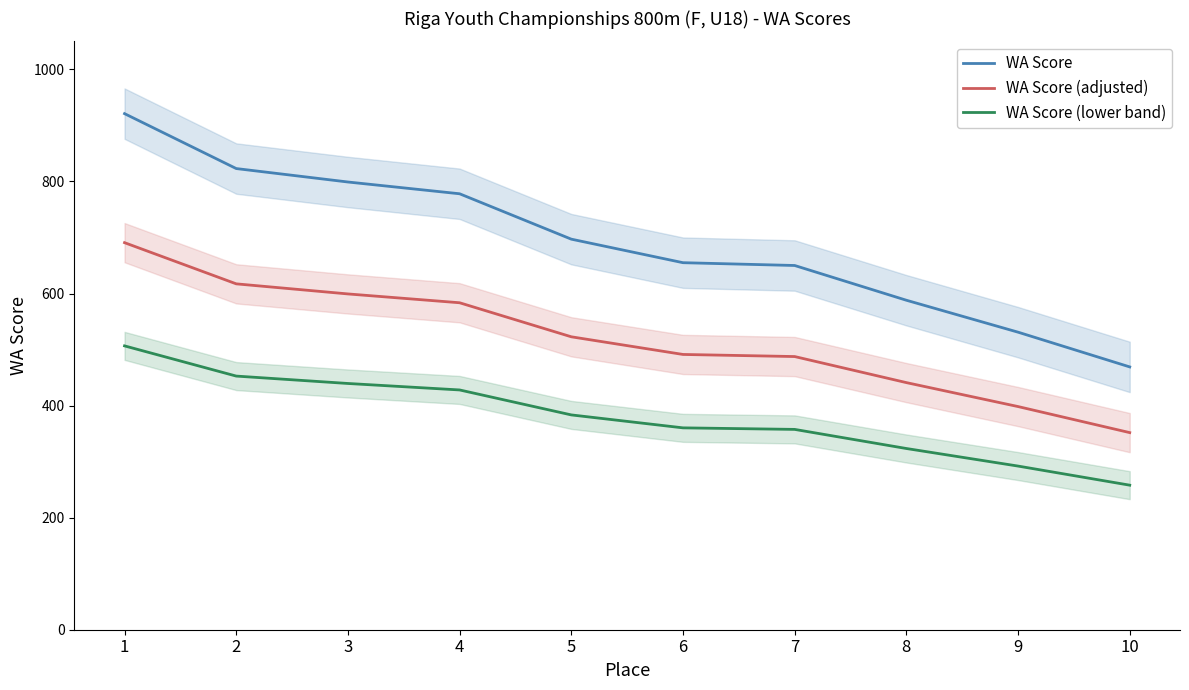

True or false: WA Score (adjusted) and WA Score intersect in this chart.

False